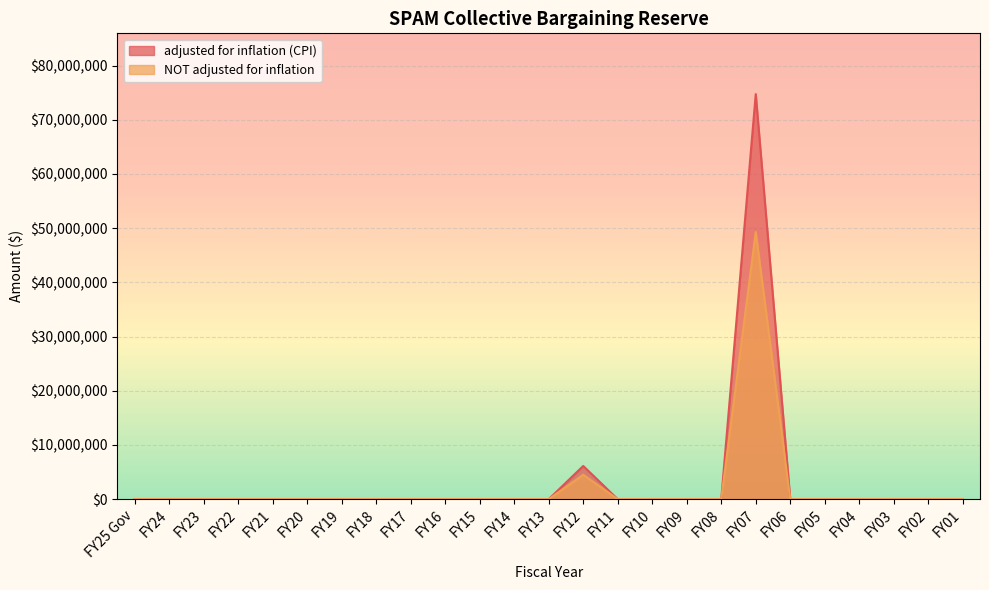

True or false: NOT adjusted for inflation and adjusted for inflation (CPI) intersect in this chart.

False